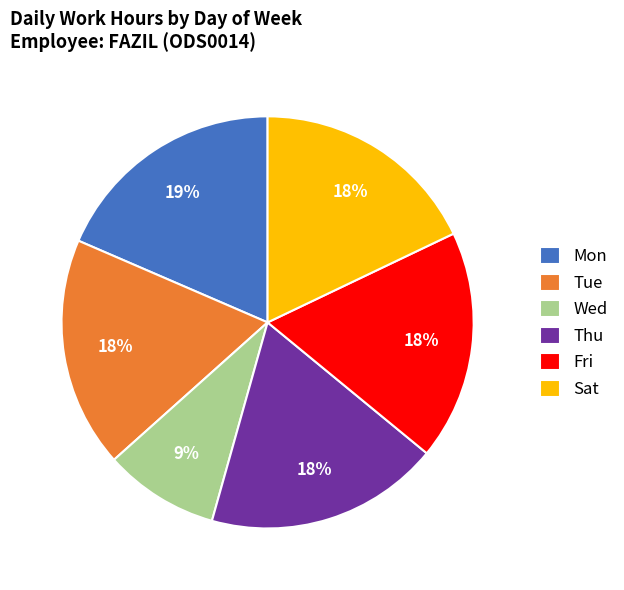

To the nearest percent, what is the average slice percentage?

17%